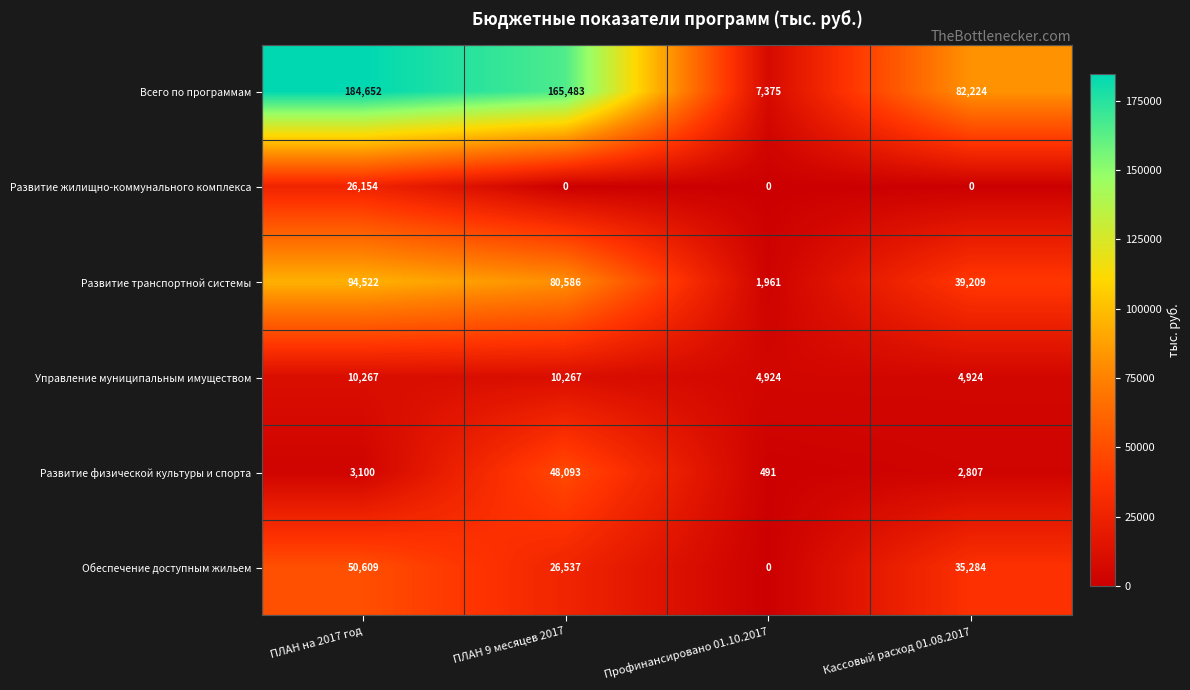

At which category is the sum across all series the highest?

ПЛАН на 2017 год